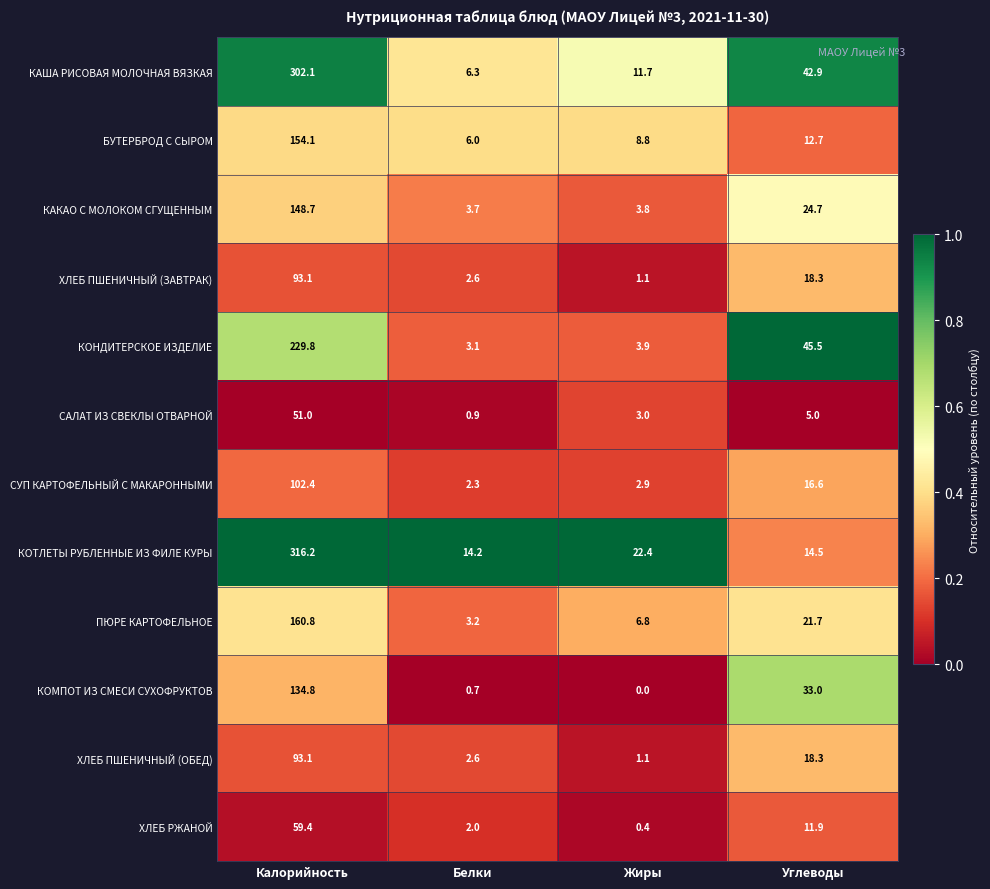

True or false: КАША РИСОВАЯ МОЛОЧНАЯ ВЯЗКАЯ has a value of 302.1 at Калорийность.

True